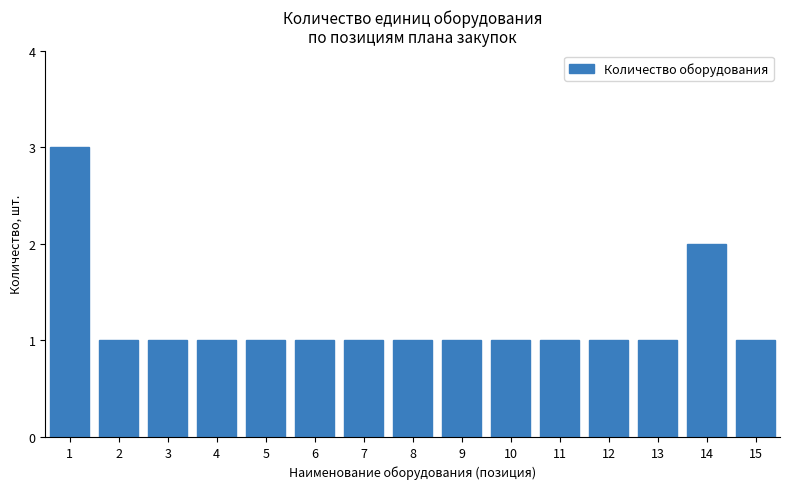

Reading right to left, list all the values displayed in this chart.

15=1	14=2	13=1	12=1	11=1	10=1	9=1	8=1	7=1	6=1	5=1	4=1	3=1	2=1	1=3